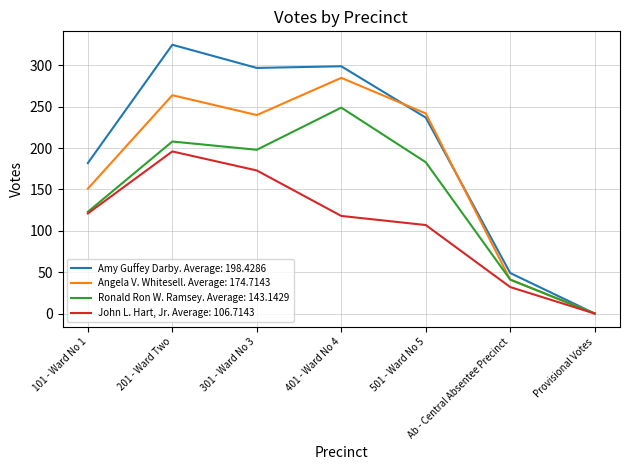

At which category is the sum across all series the highest?

201 - Ward Two